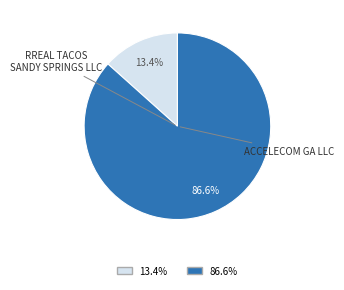

To the nearest percent, what is the difference between the largest and smallest slice percentages?

73%